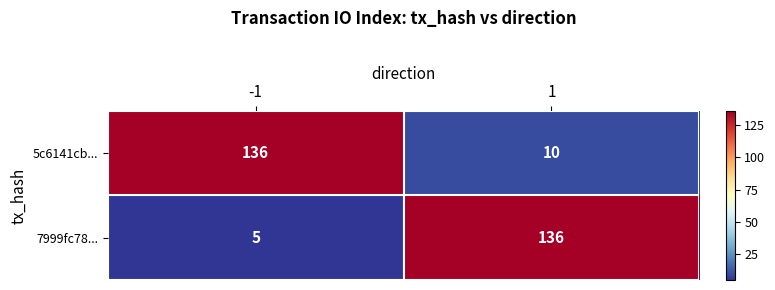

Rank the series by their average value, from lowest to highest.

7999fc78..., 5c6141cb...